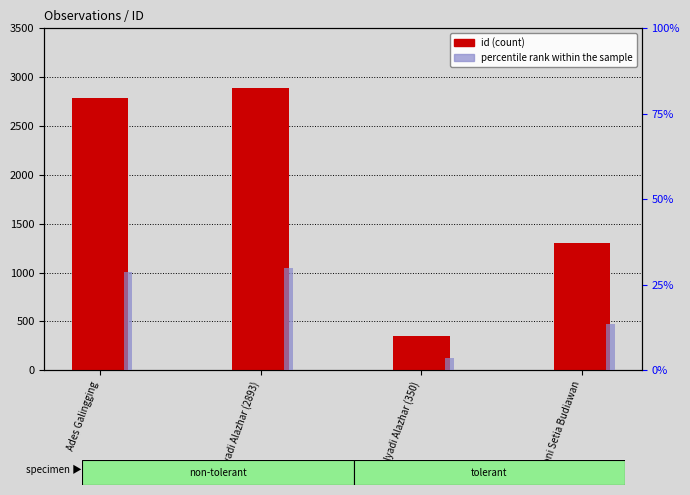

Count the number of data series in this chart.

2